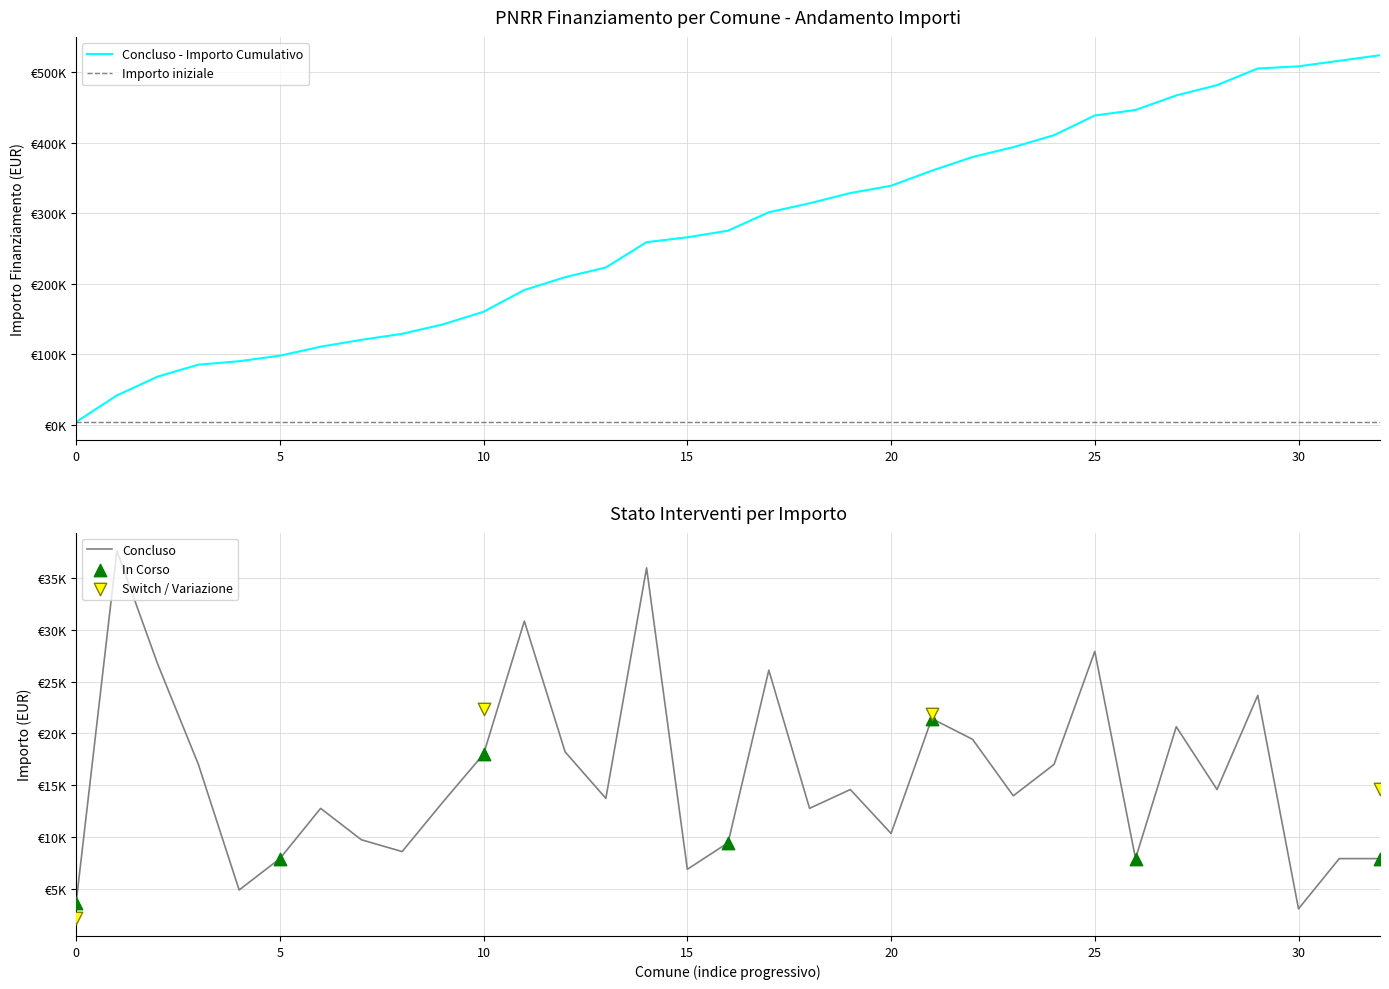

Which has a higher value, 19 or 10?

10